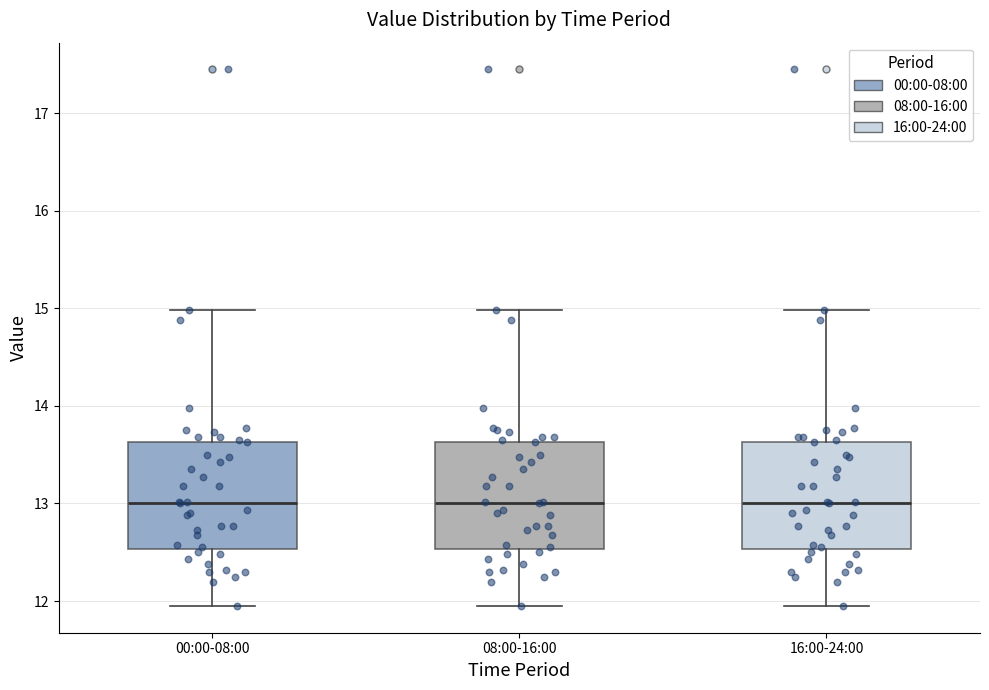

Where does the upper whisker of the box for 08:00-16:00 end on the y-axis? The values are not printed on the chart, so give them approximately, as read against the axis.

15.0